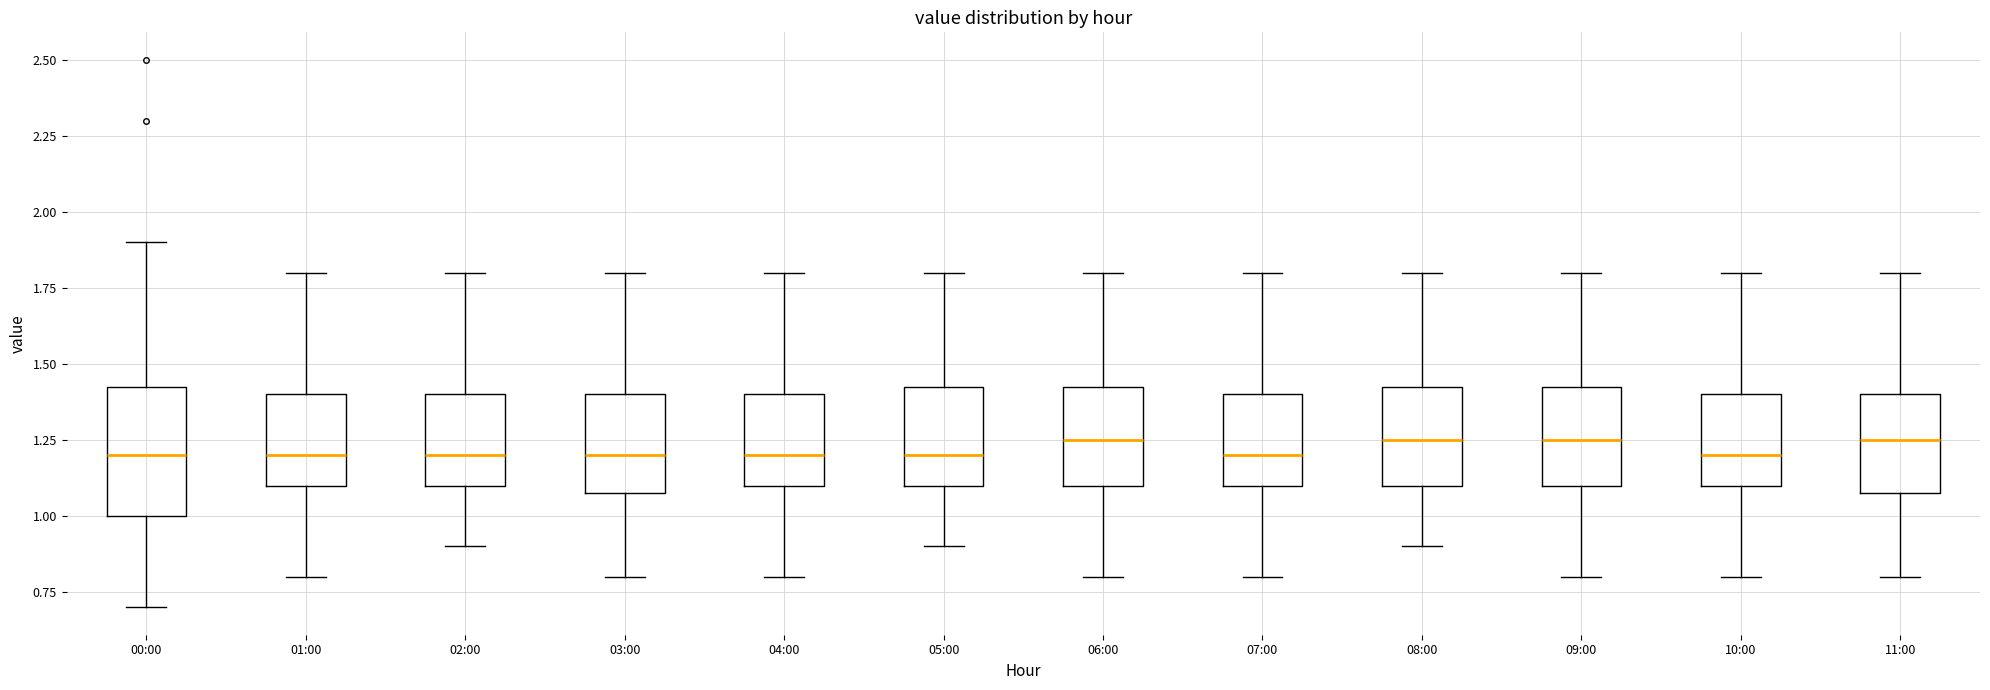

Where is the upper edge of the box for 11:00 on the y-axis? The values are not printed on the chart, so give them approximately, as read against the axis.

1.40